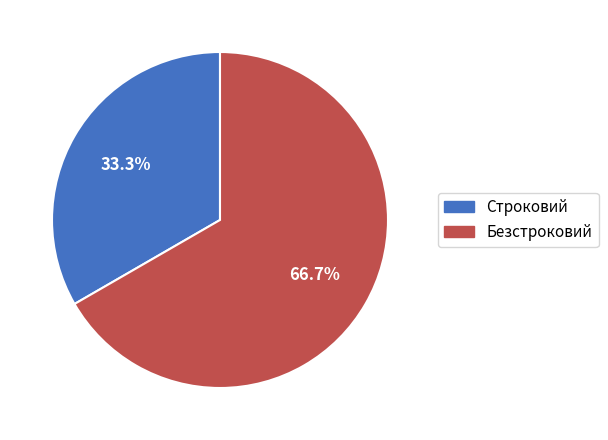

Count the number of slices in the pie.

2